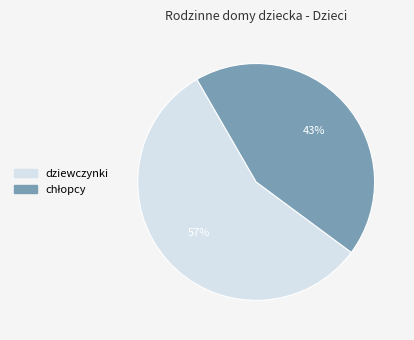

Which category accounts for the majority?

dziewczynki